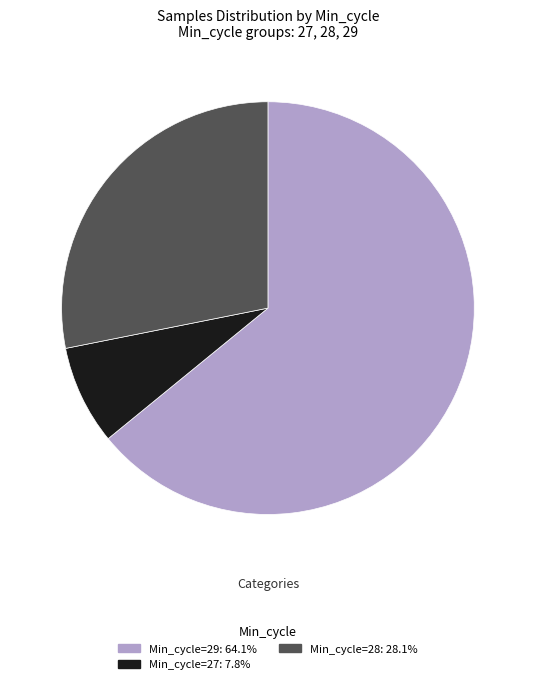

Is there any slice that represents more than half of the pie?

Yes